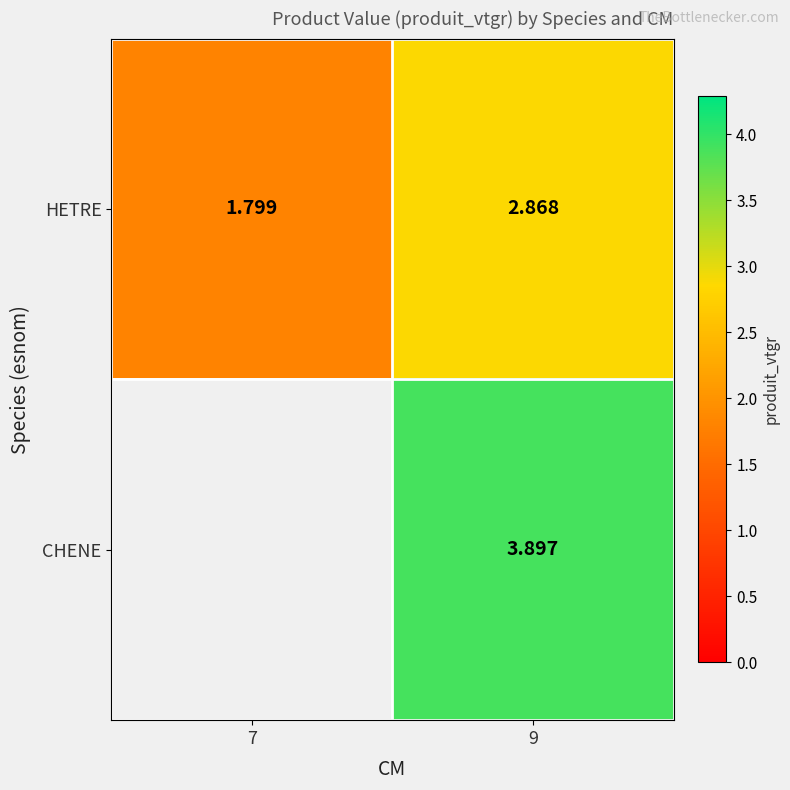

Which label corresponds to the smallest value in the chart?

7